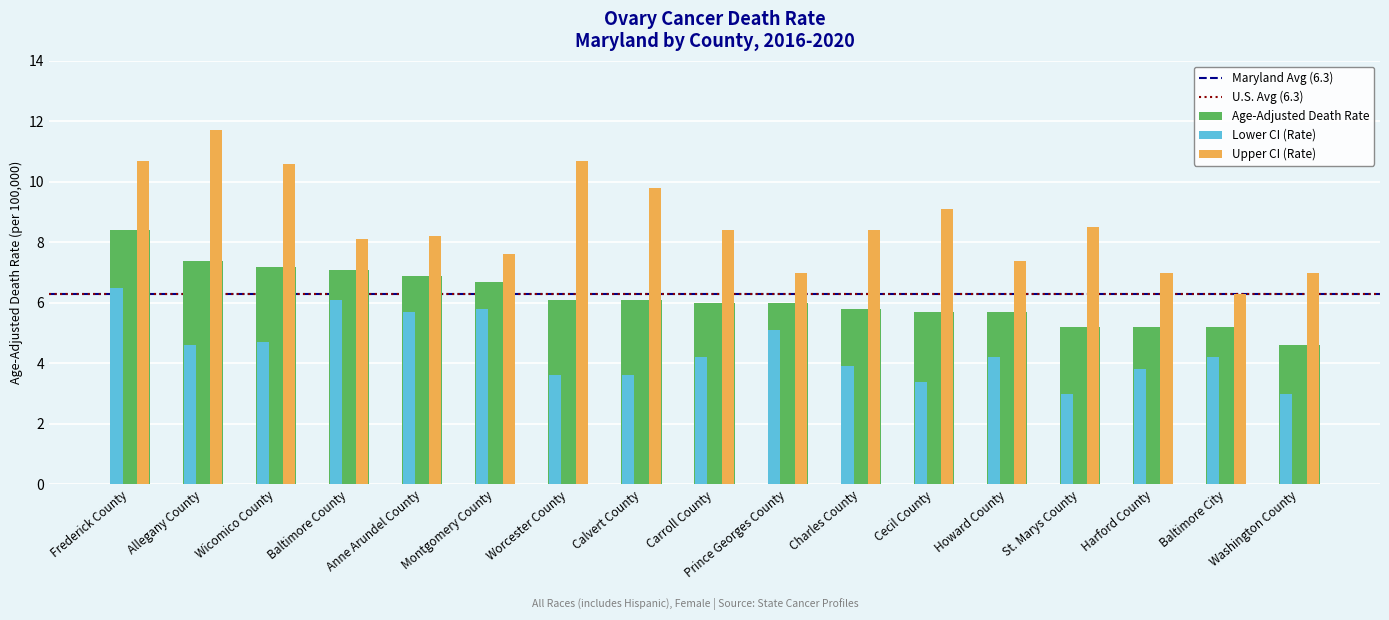

Between Frederick County and Allegany County, which series saw the biggest shift?

Lower CI (Rate)